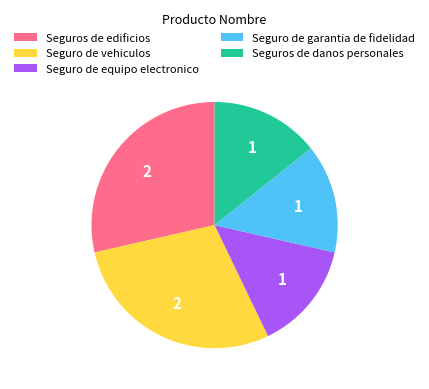

Does Seguros de danos personales account for over 50% of the chart?

No